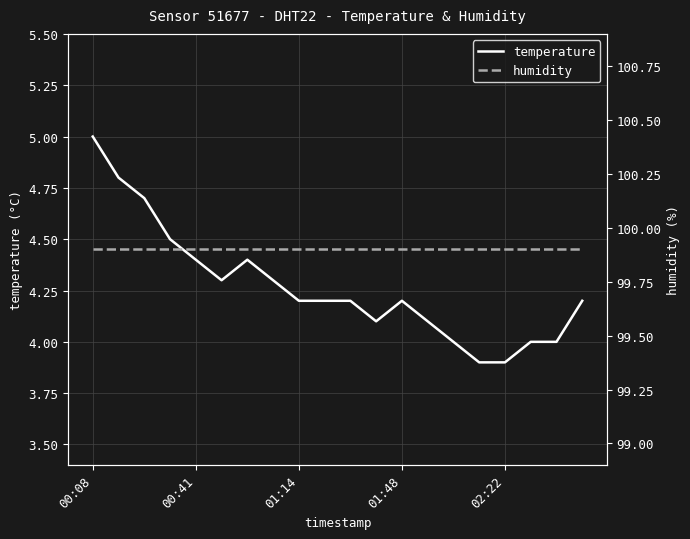

What is the maximum value for humidity?

99.9